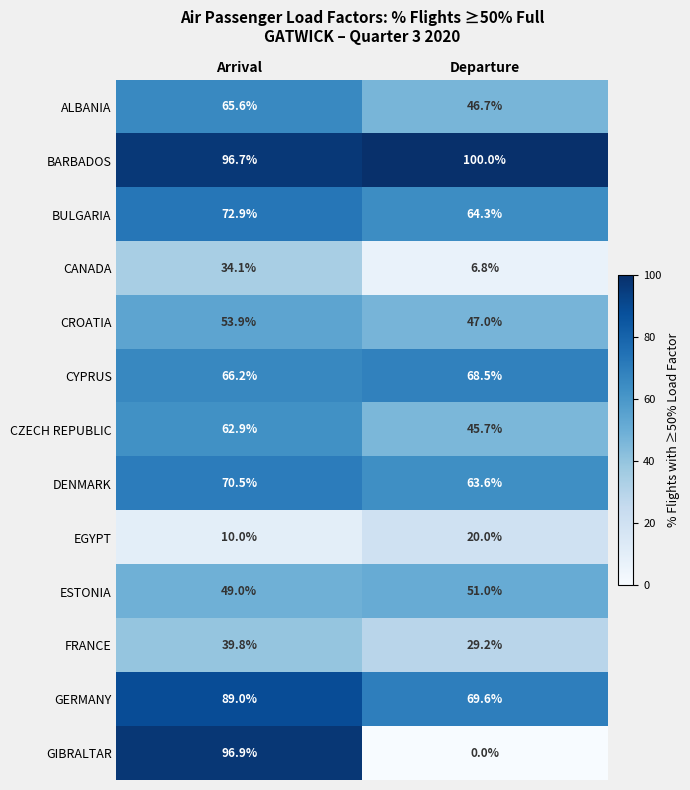

Where is BULGARIA nearest to the value 68?

Departure